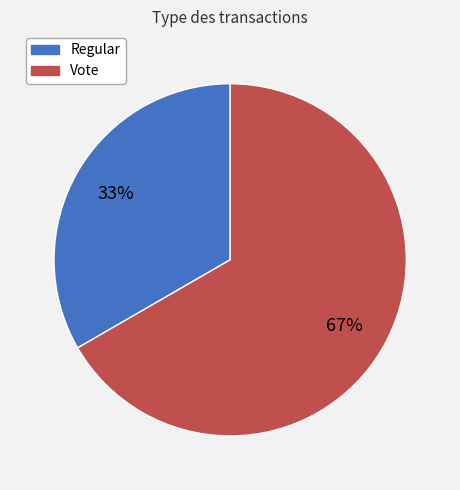

To the nearest percent, what portion does Vote represent?

67%